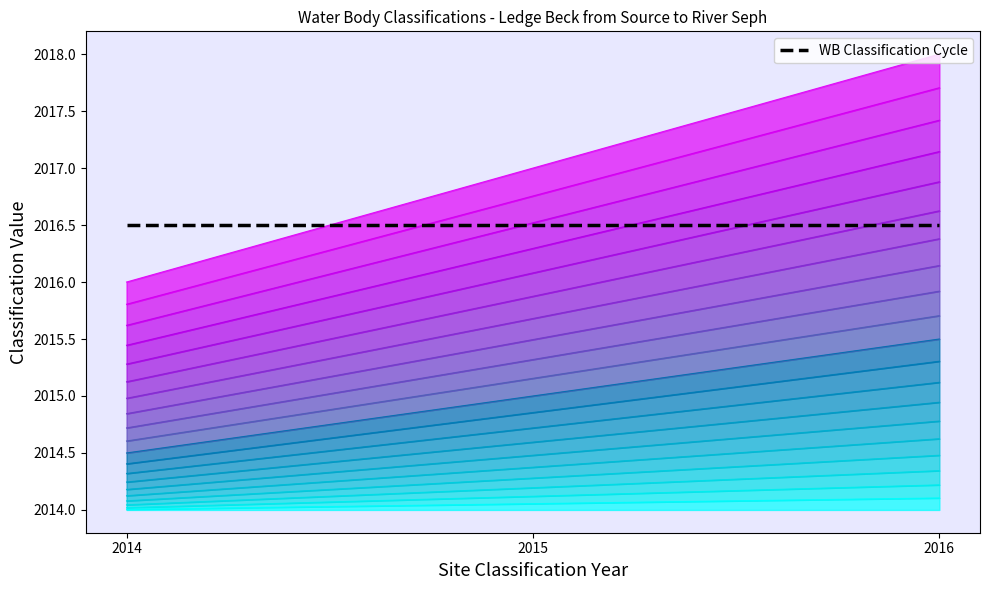

What is the maximum value for WB Classification Cycle?

2016.5